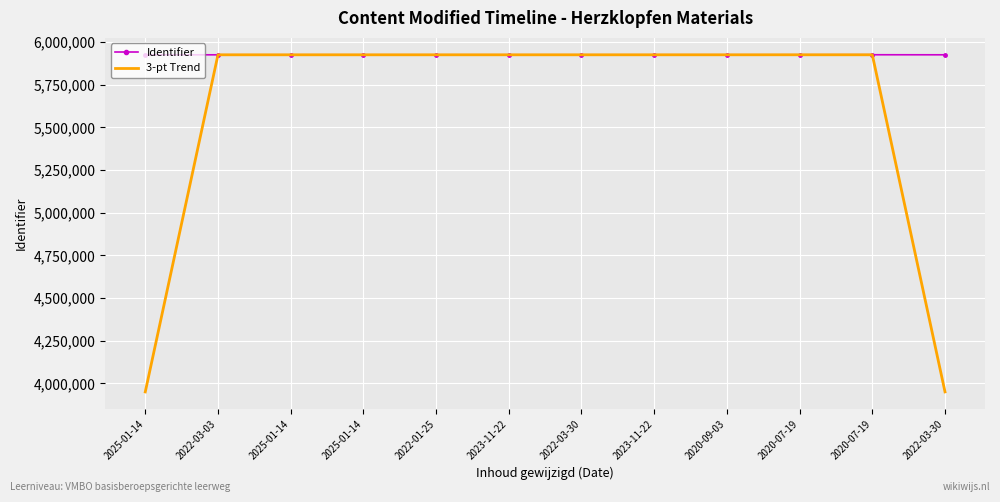

True or false: Identifier and 3-pt Trend cross at least once.

True